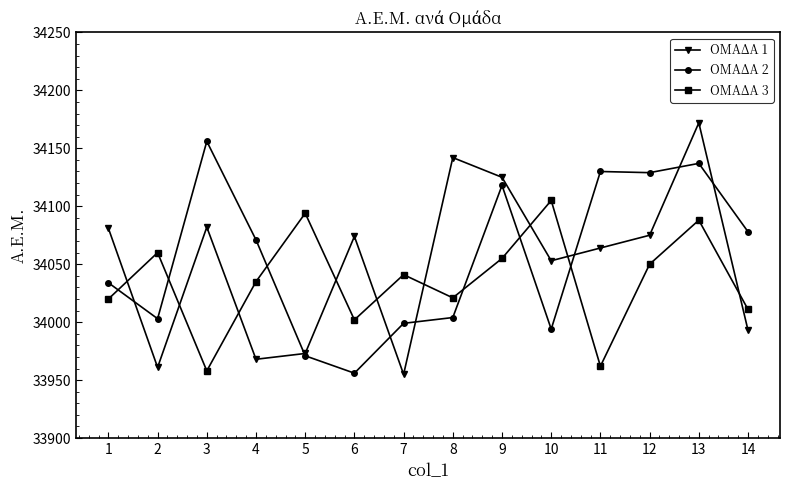

What is the total value across all series at 11?

102156